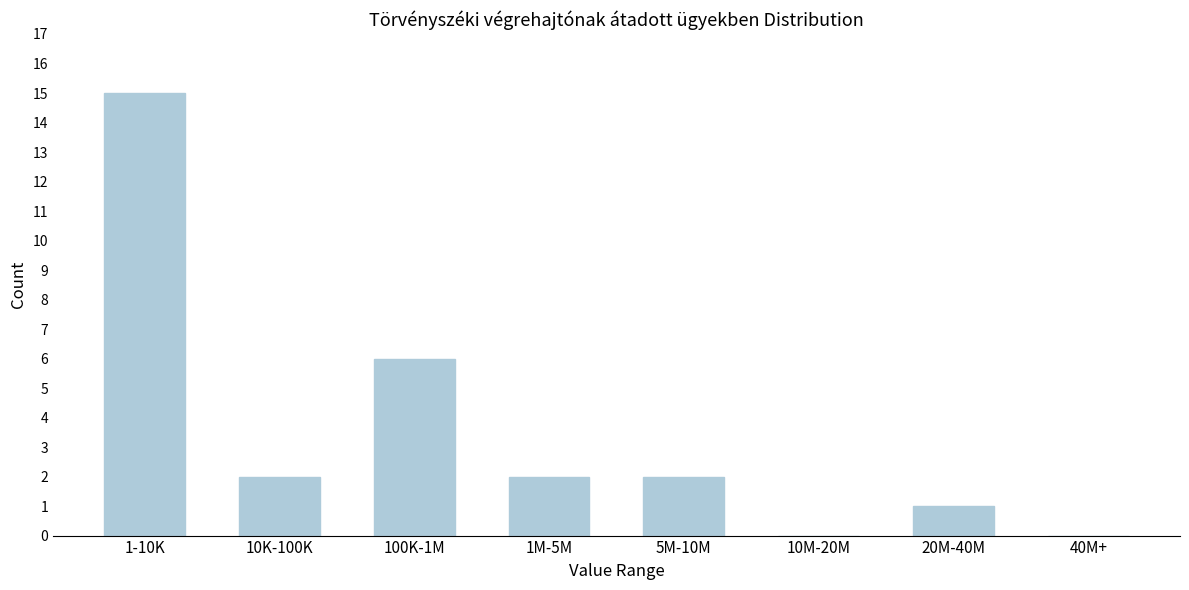

Reading left to right, what are all the values shown in this chart?

1-10K=15	10K-100K=2	100K-1M=6	1M-5M=2	5M-10M=2	10M-20M=0	20M-40M=1	40M+=0